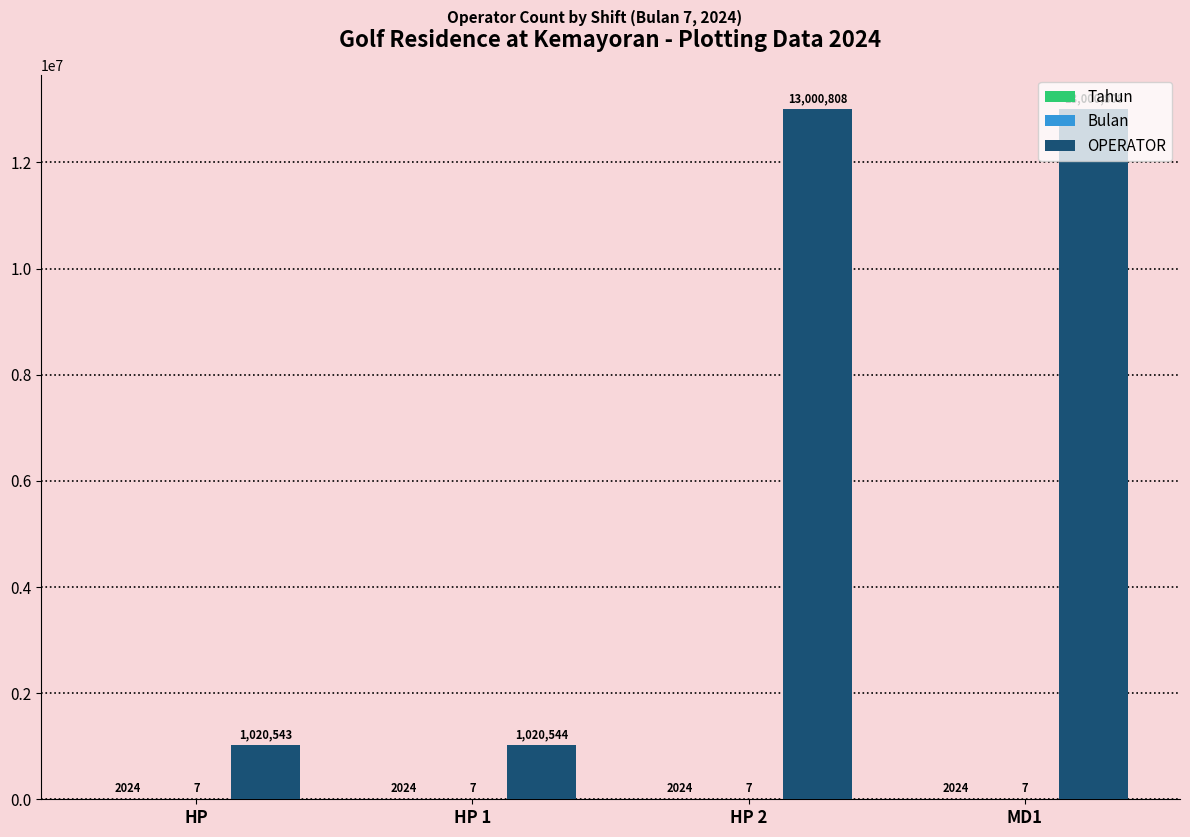

What is the greatest value displayed?

13000808